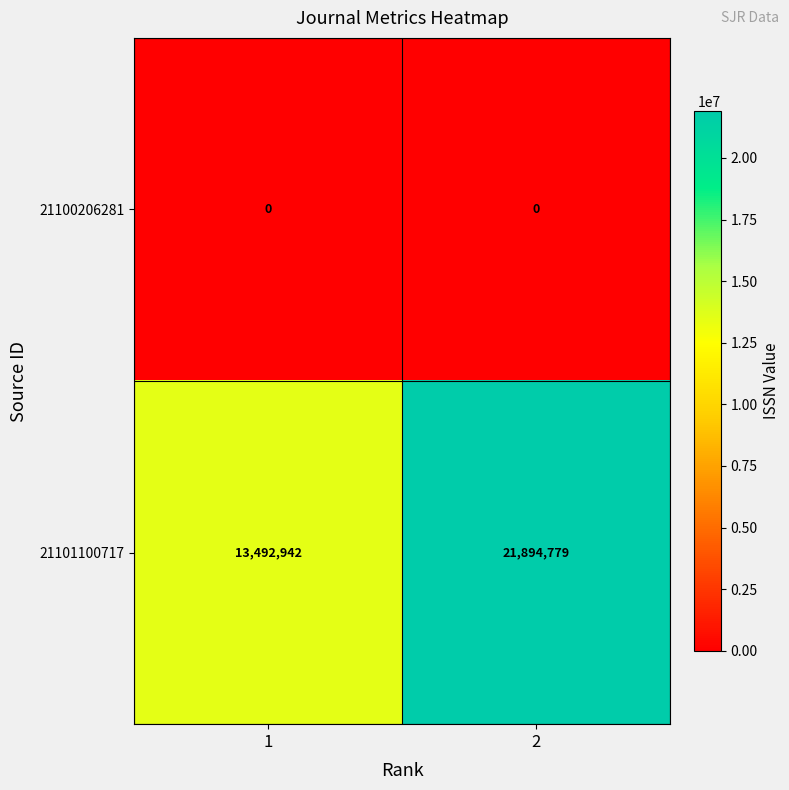

What is the maximum value shown in the chart?

21894779